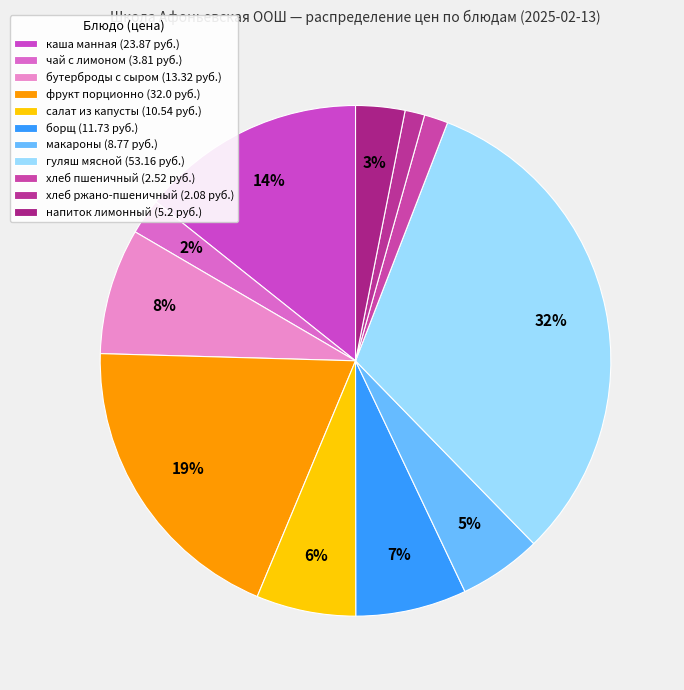

Does any single category account for the majority?

No